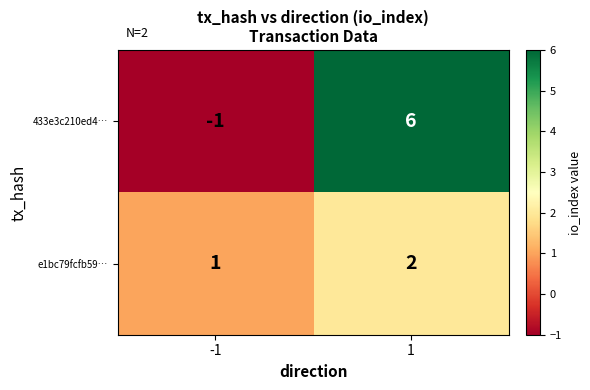

What is the maximum value shown in the chart?

6